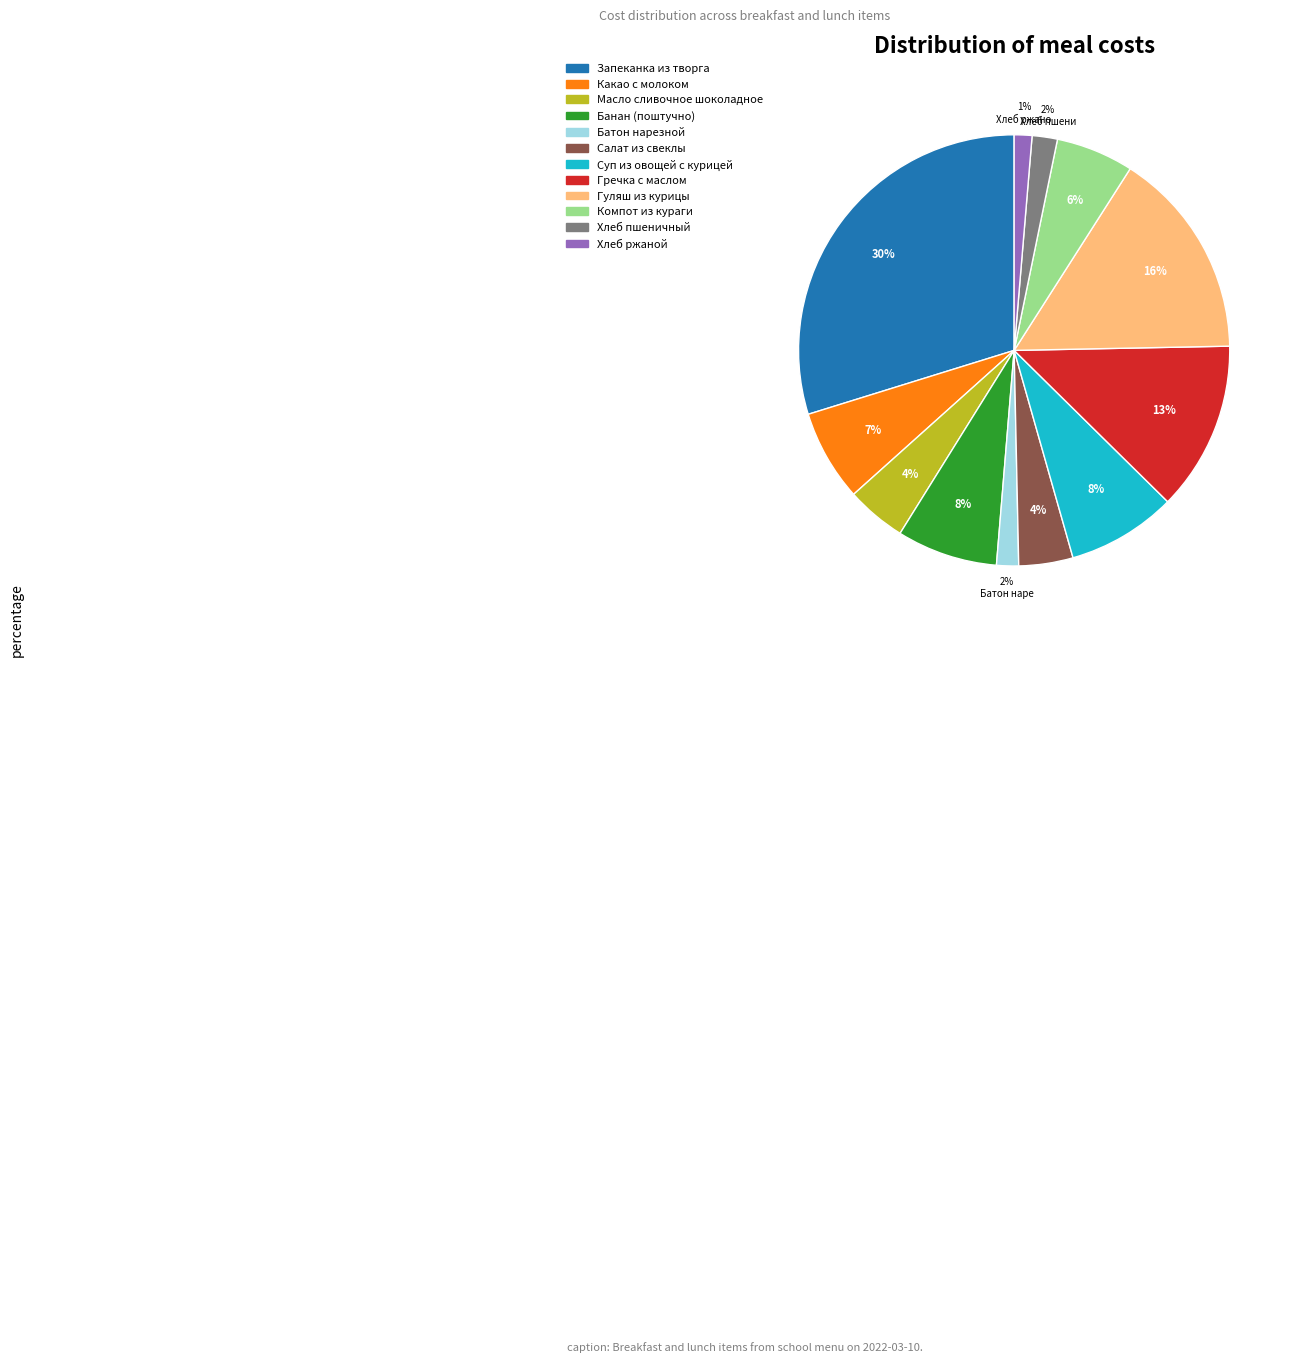

True or false: Запеканка из творга accounts for 30% of the total.

True